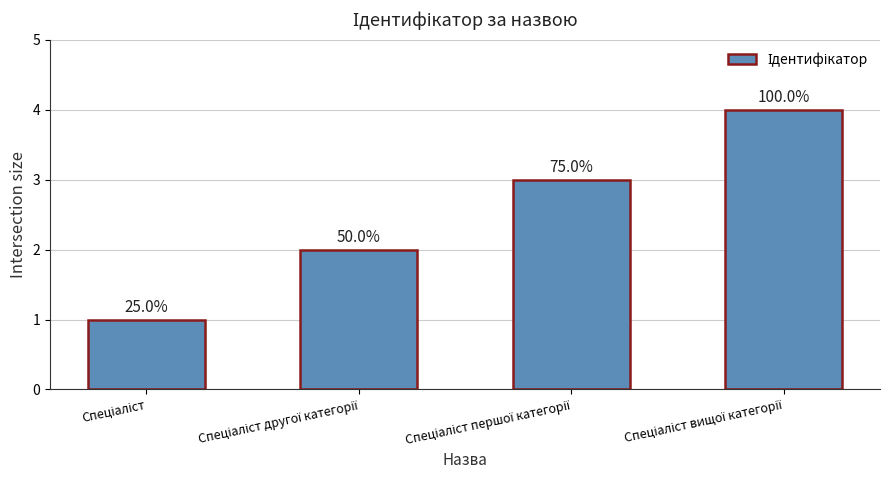

Rank the categories by value from lowest to highest.

Спеціаліст, Спеціаліст другої категорії, Спеціаліст першої категорії, Спеціаліст вищої категорії